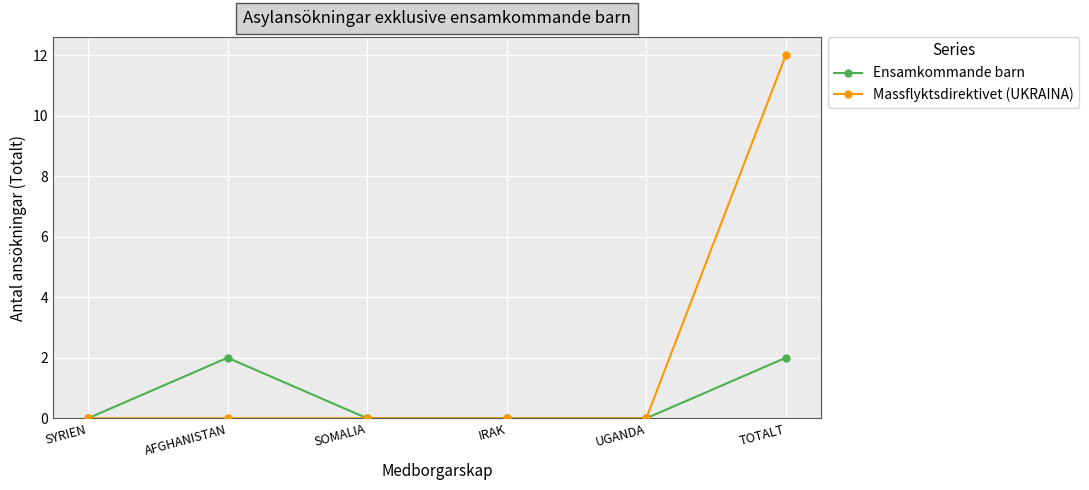

What is the sum of all Ensamkommande barn values?

4